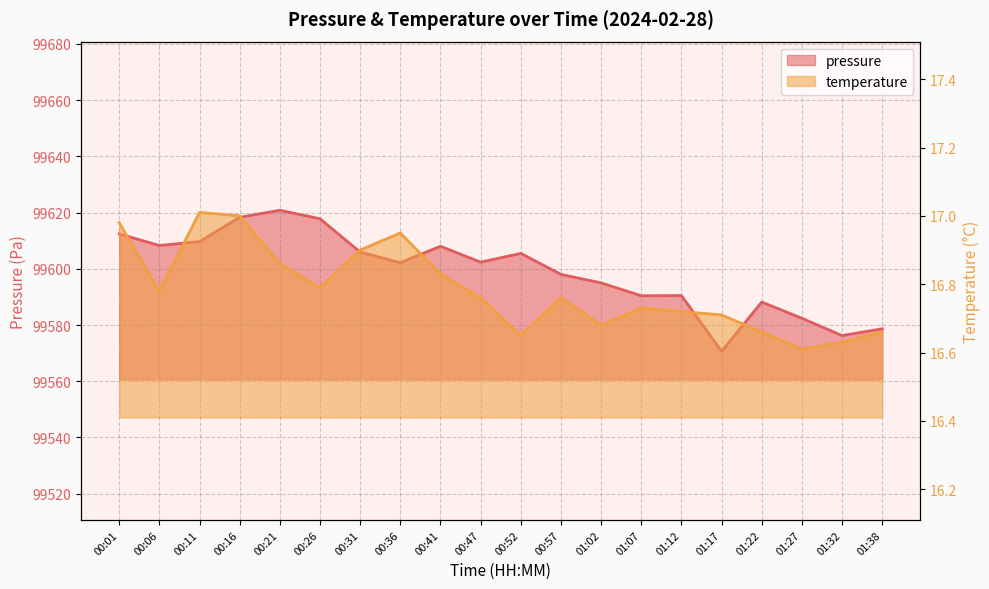

What is the value of the pressure point at the 8th from the left?

99602.2